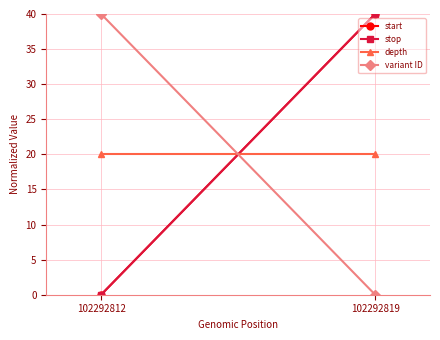

What is the value of the depth point at the 2nd from the left?

20